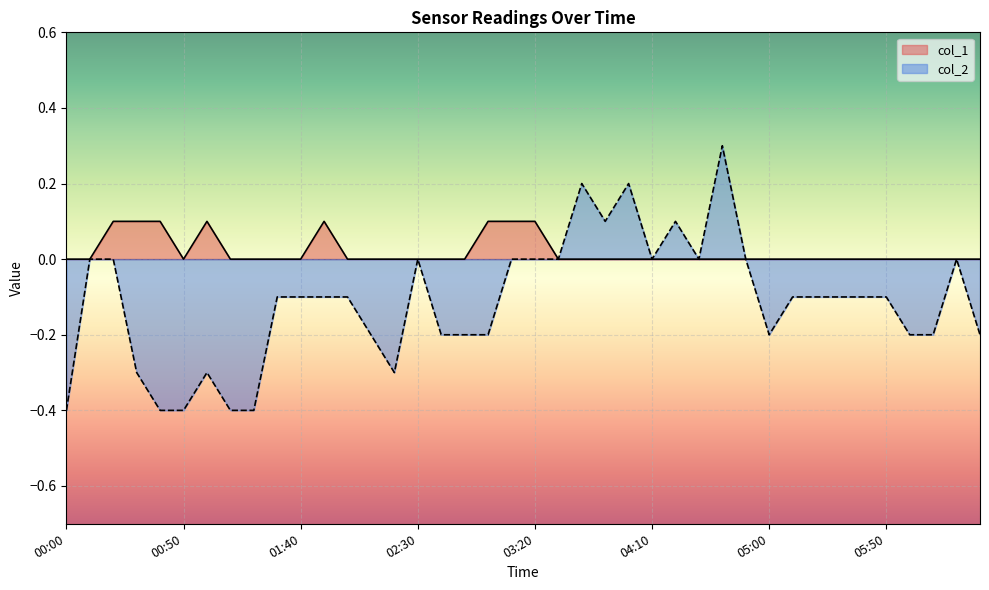

How many col_2 values are between 0 and 1?

15